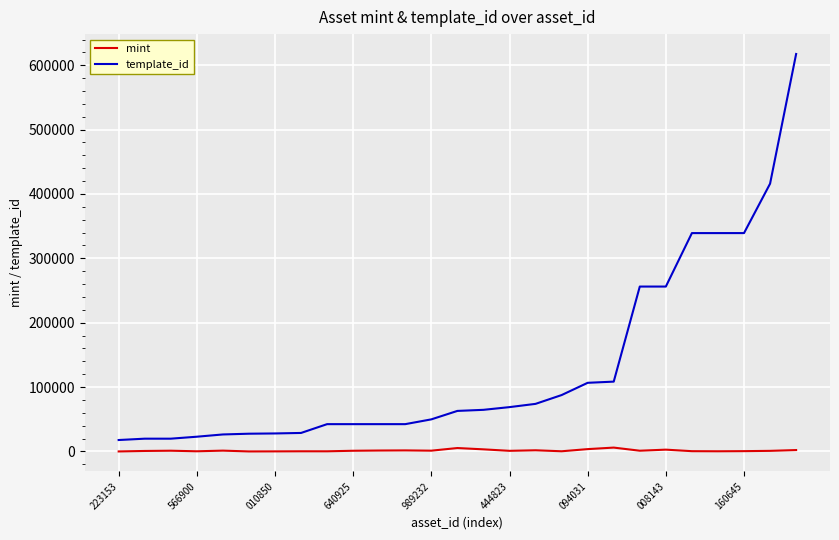

True or false: template_id and mint cross at least once.

False